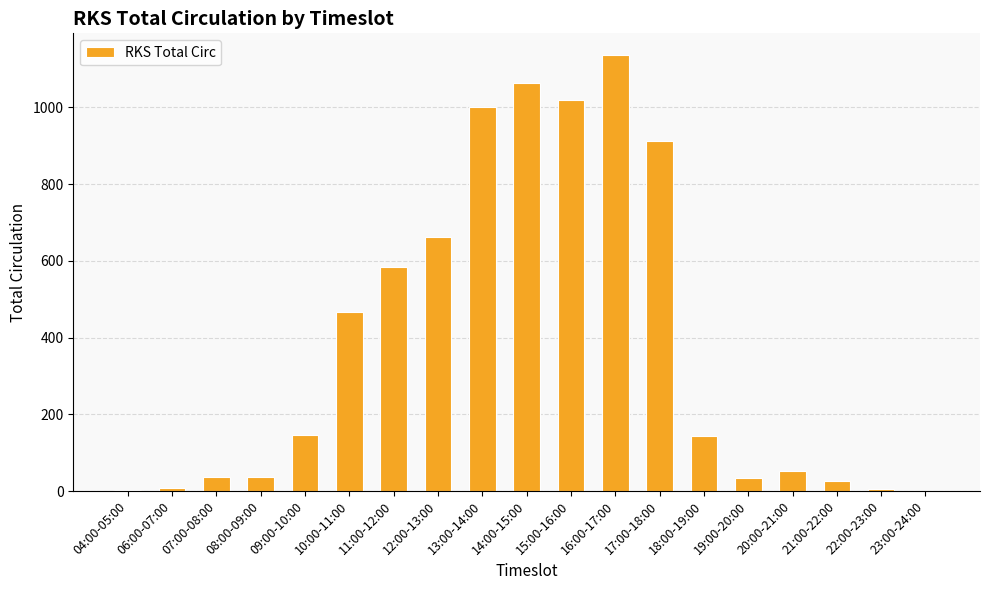

At which label is the value closest to 568?

11:00-12:00